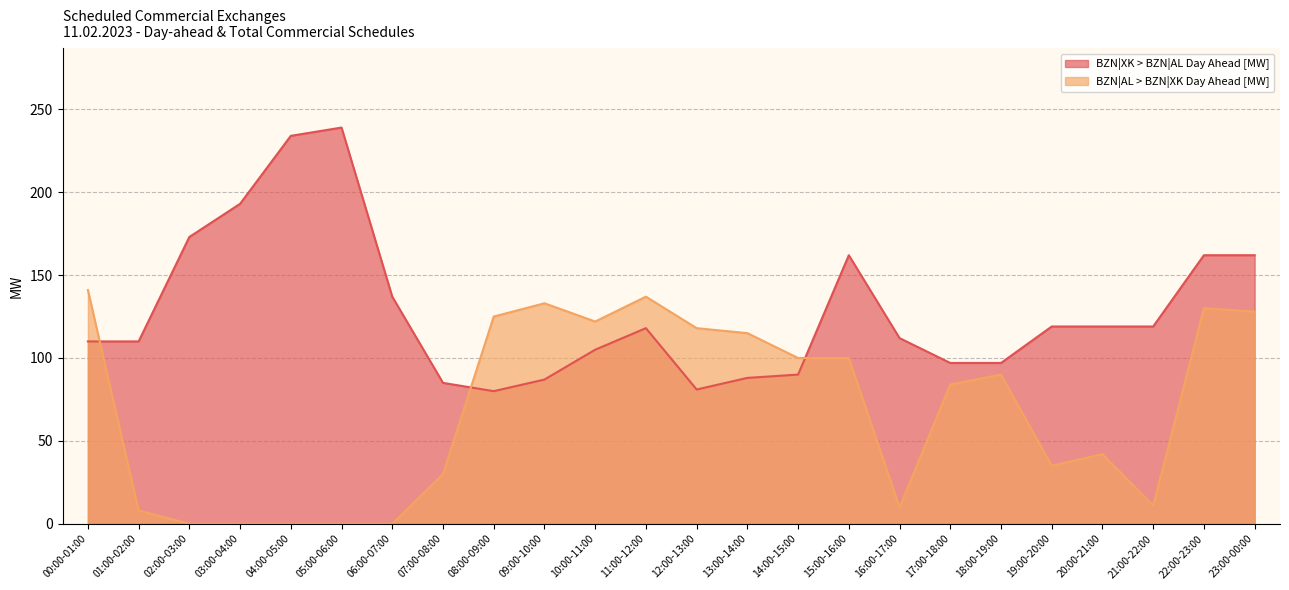

Is the value of BZN|XK > BZN|AL Day Ahead [MW] at 07:00-08:00 greater than the value of BZN|AL > BZN|XK Day Ahead [MW] at 01:00-02:00?

Yes